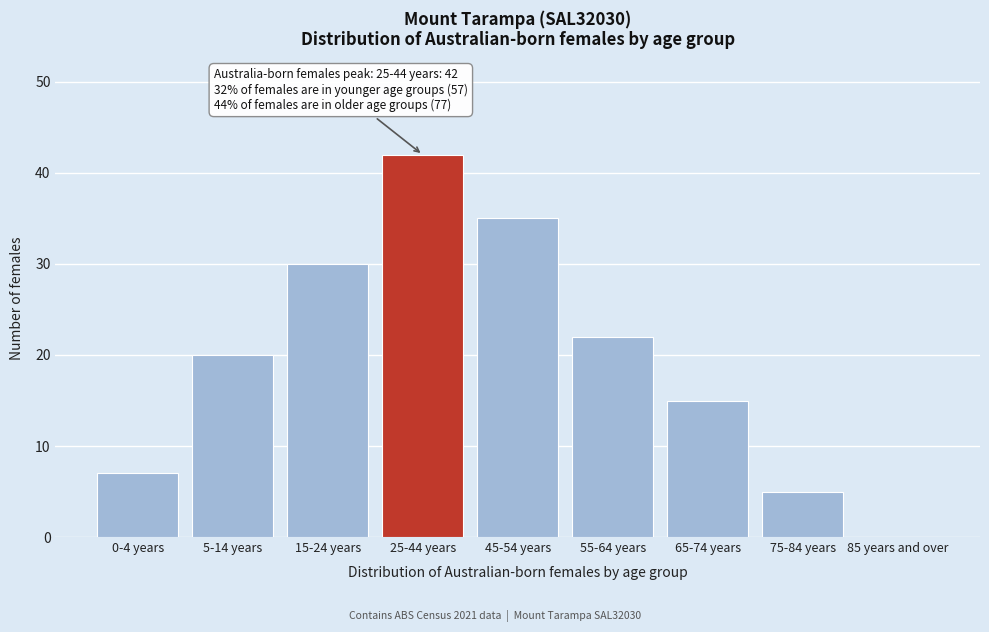

Reading left to right, transcribe all the data shown in this chart.

0-4 years=7	5-14 years=20	15-24 years=30	25-44 years=42	45-54 years=35	55-64 years=22	65-74 years=15	75-84 years=5	85 years and over=0